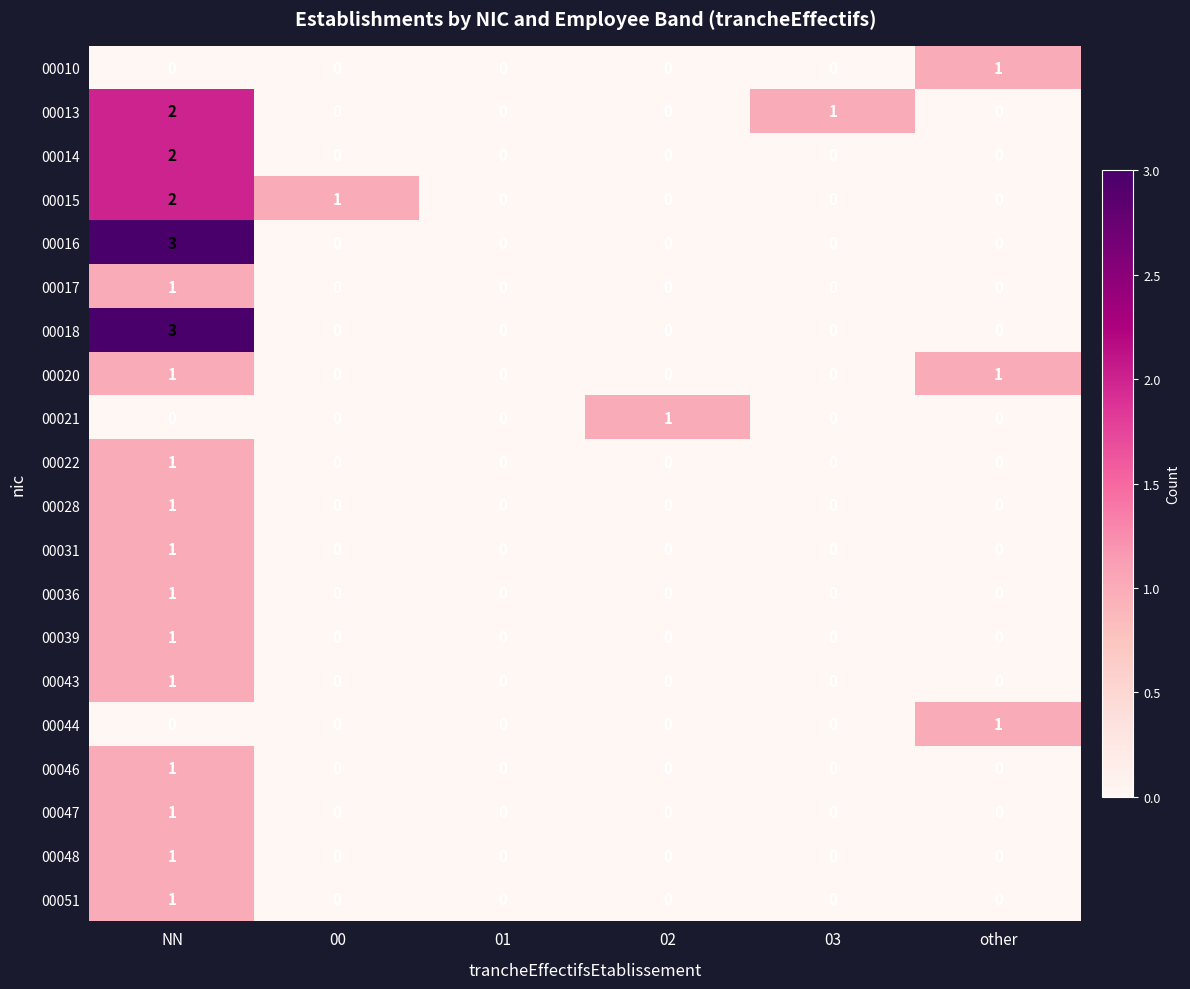

Between 01 and 02, which series saw the biggest shift?

00021